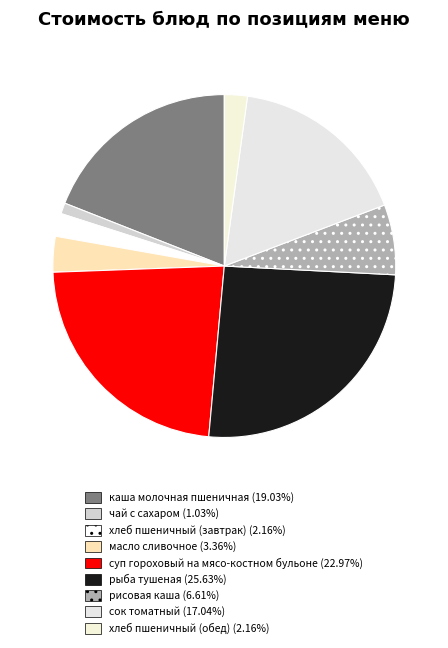

How many segments does this pie chart have?

9